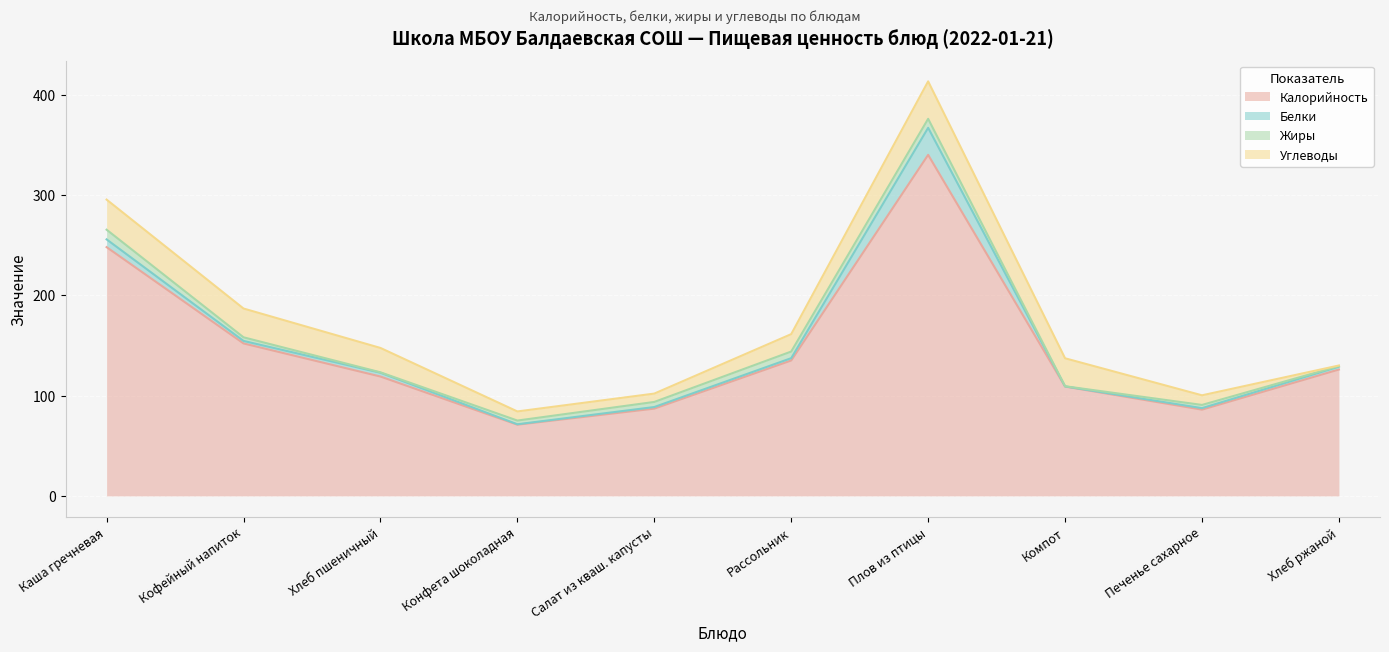

What is the total value across all series at Хлеб ржаной?

130.0